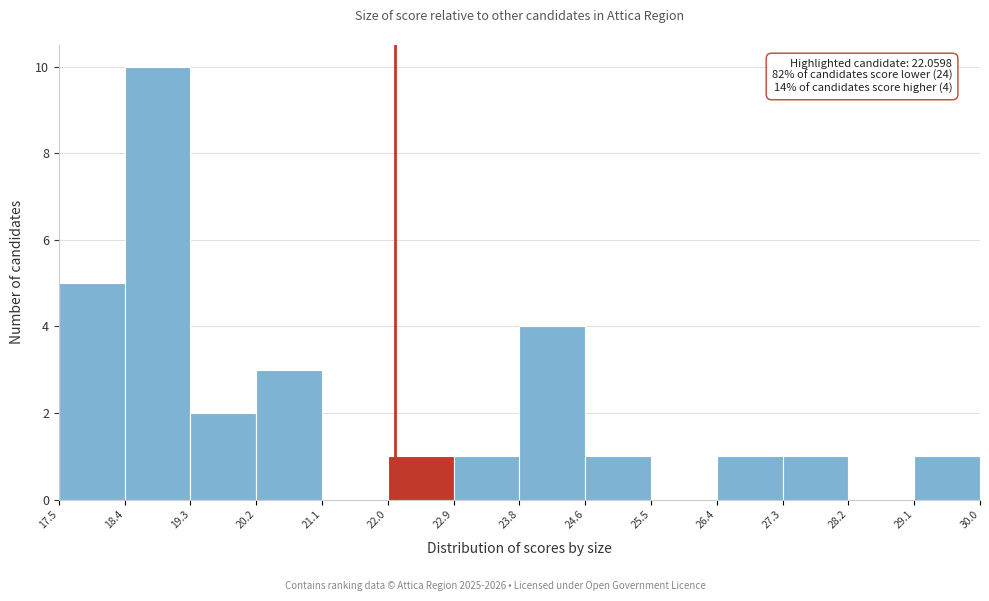

Over which range of the x-axis is the bar tallest?

18.4 to 19.3